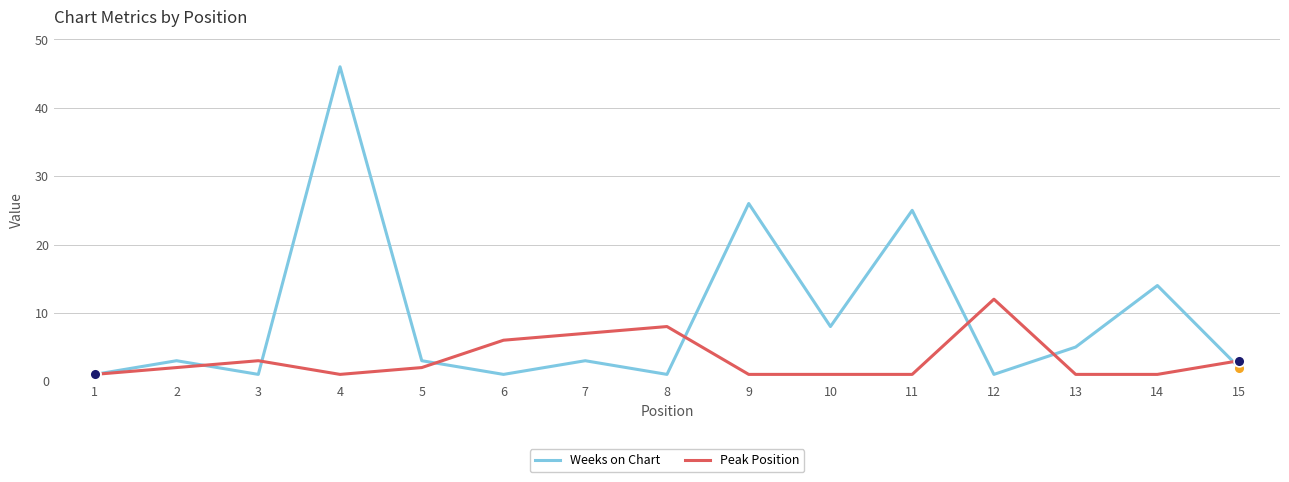

Which series changed the most between 4 and 7?

Weeks on Chart